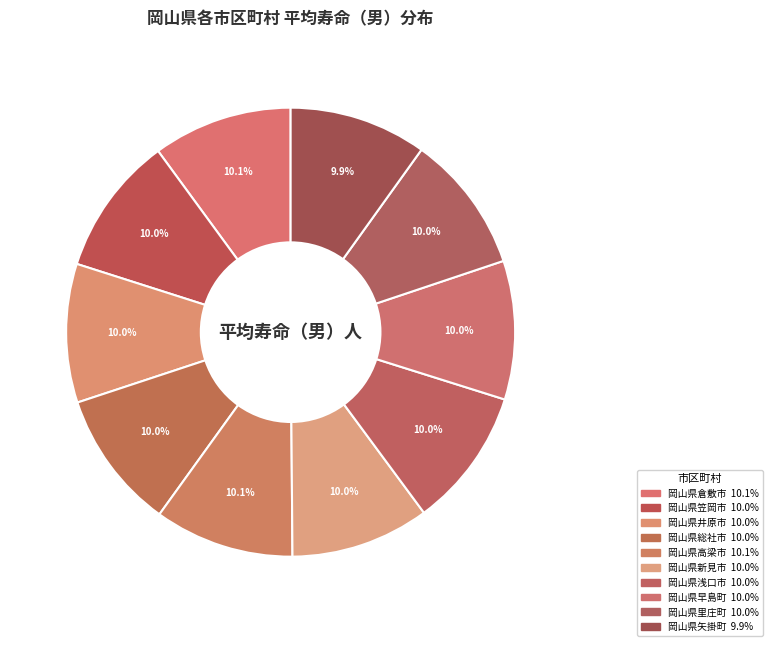

Count the number of slices in the pie.

10